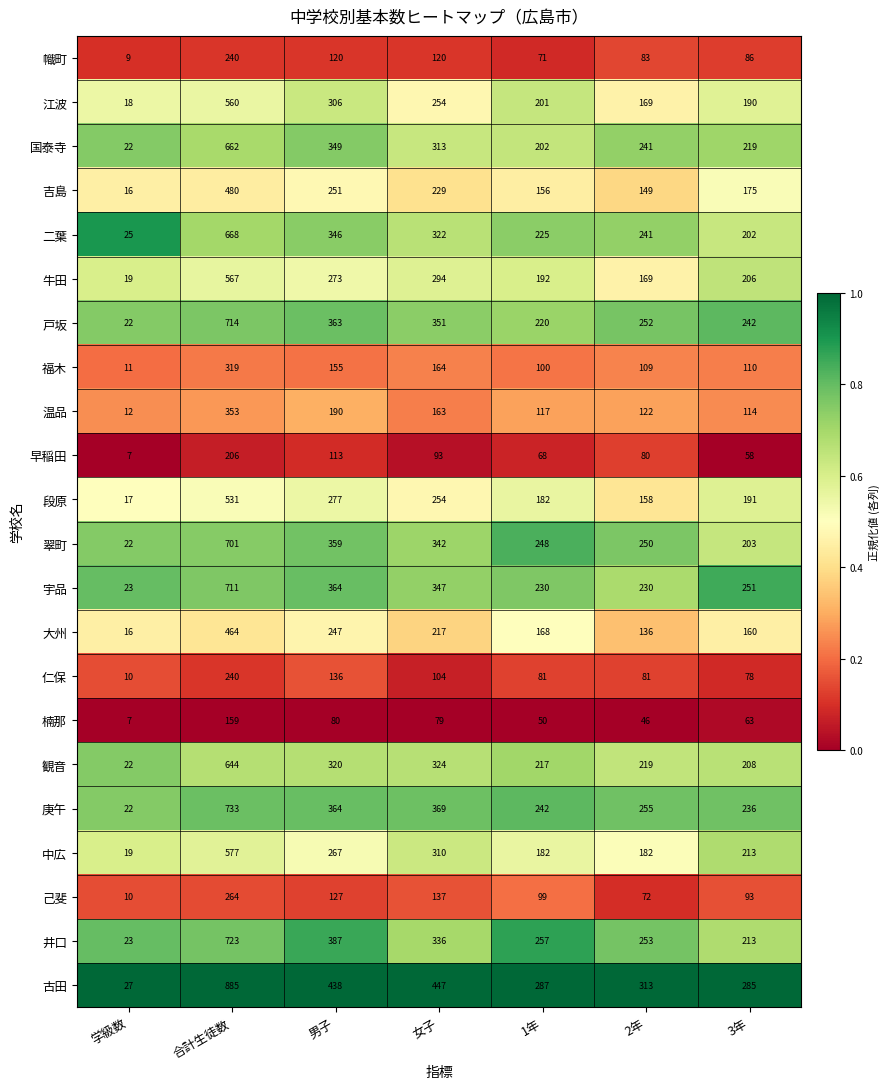

At which category is the sum across all series the highest?

合計生徒数